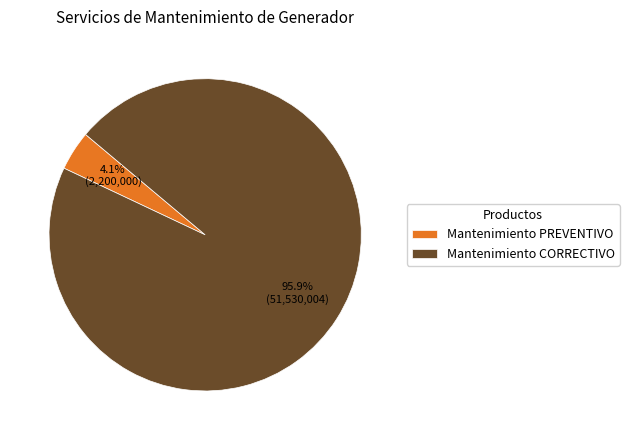

To the nearest percent, what percentage of the pie is Mantenimiento PREVENTIVO?

4%